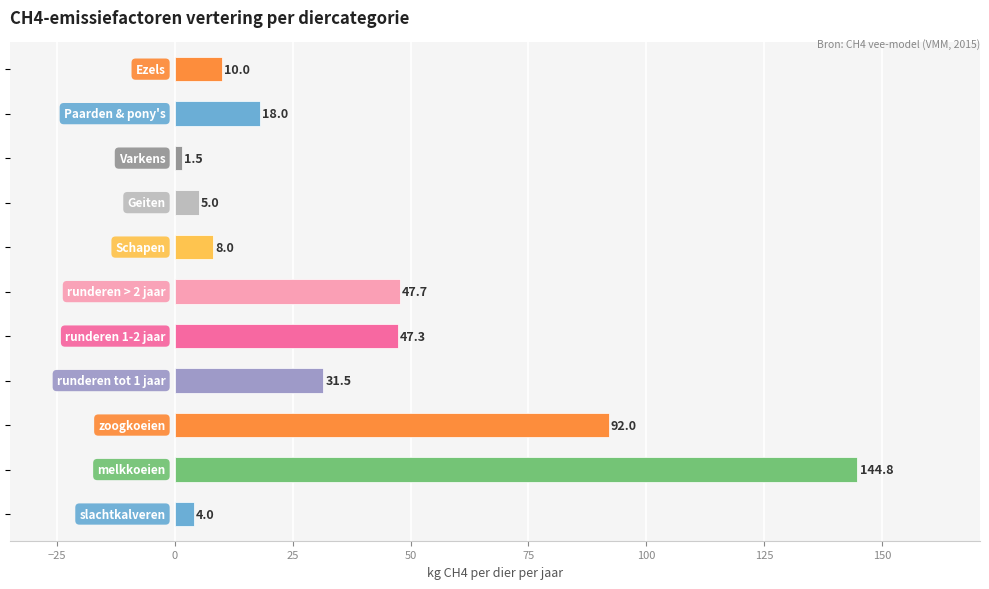

What is the greatest value displayed?

144.8